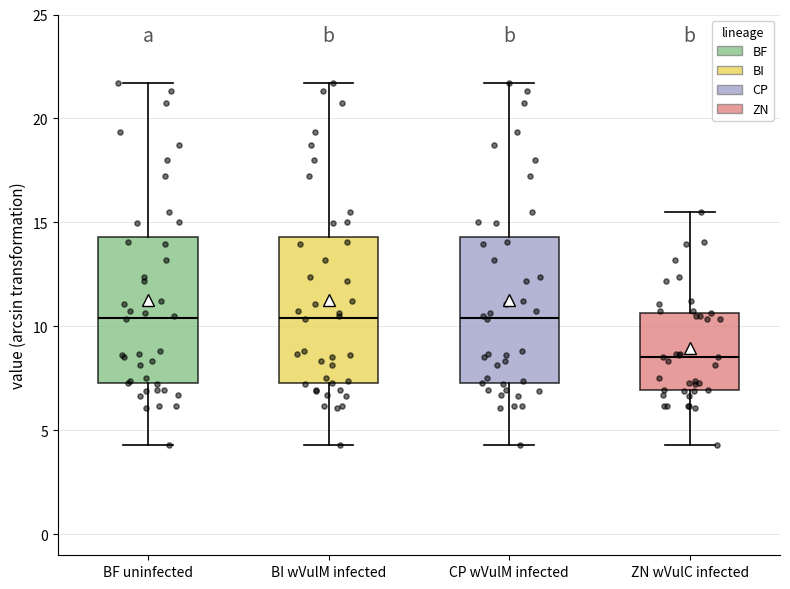

Reading left to right, transcribe this box plot: for each box, give where its median line is, the range the box spans, and where its two whiskers end, as read against the y-axis. The values are not printed on the chart, so give them approximately, as read against the axis.

BF uninfected: median 10.5, box 7.5 to 14.5, whiskers 4.5 to 21.5
BI wVulM infected: median 10.5, box 7.5 to 14.5, whiskers 4.5 to 21.5
CP wVulM infected: median 10.5, box 7.5 to 14.5, whiskers 4.5 to 21.5
ZN wVulC infected: median 8.5, box 7.0 to 10.5, whiskers 4.5 to 15.5